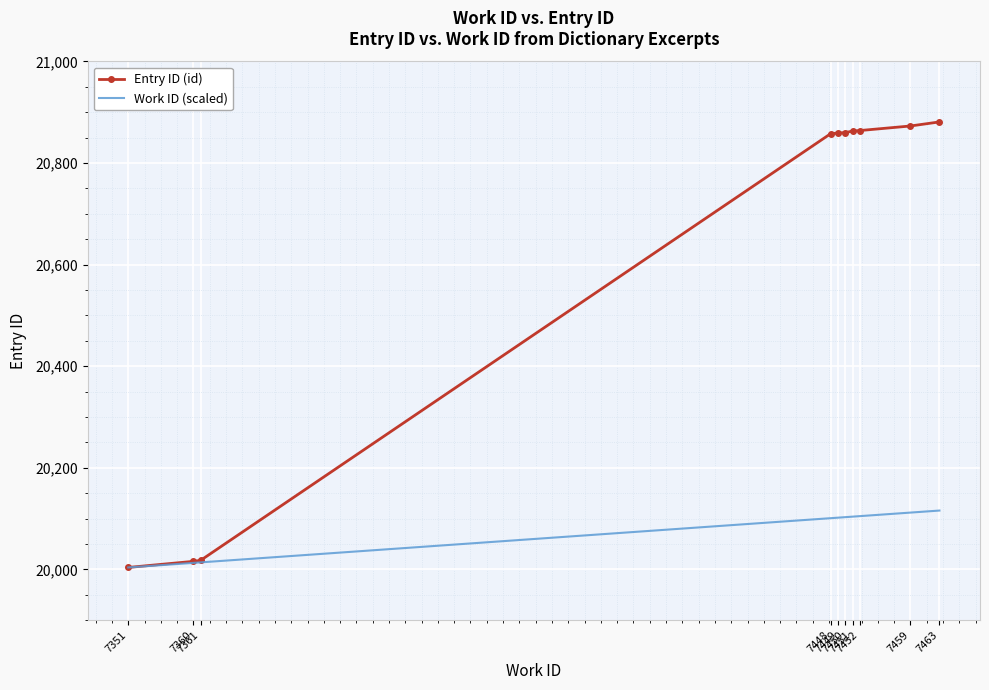

What is the difference between the maximum and minimum values in the Entry ID (id) series?

877